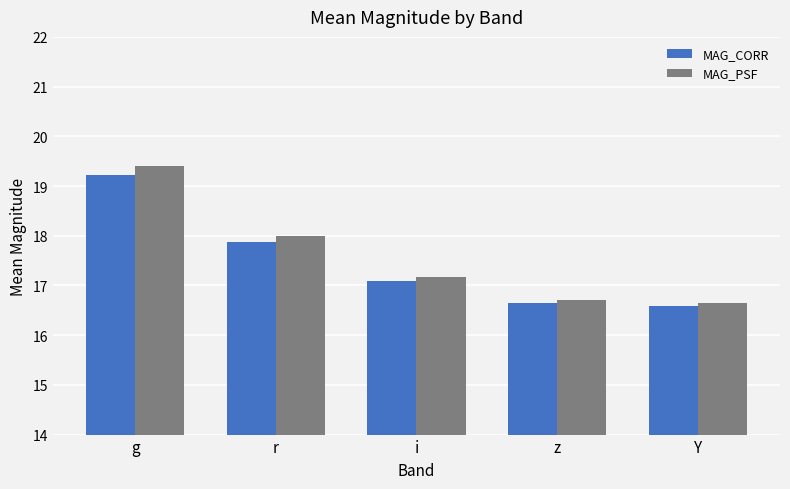

What is the smallest value displayed?

16.6